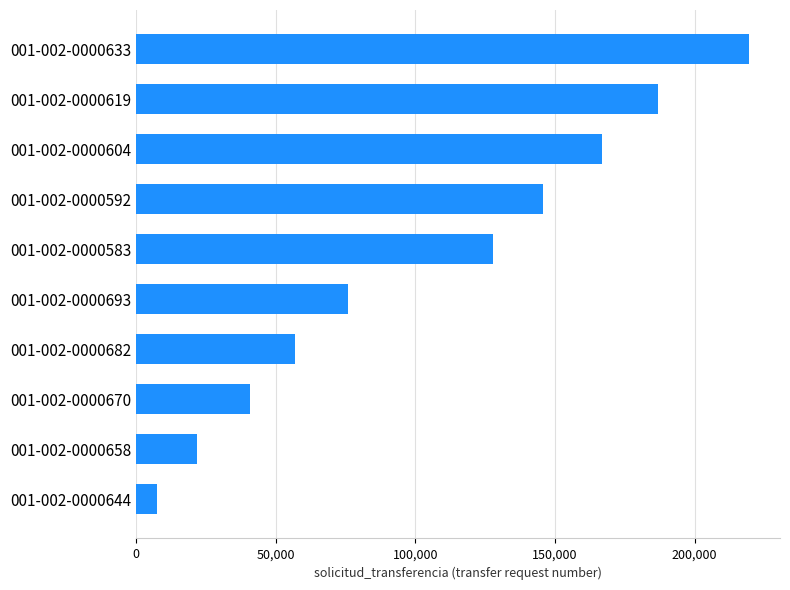

Between 001-002-0000644 and 001-002-0000670, which is larger?

001-002-0000670